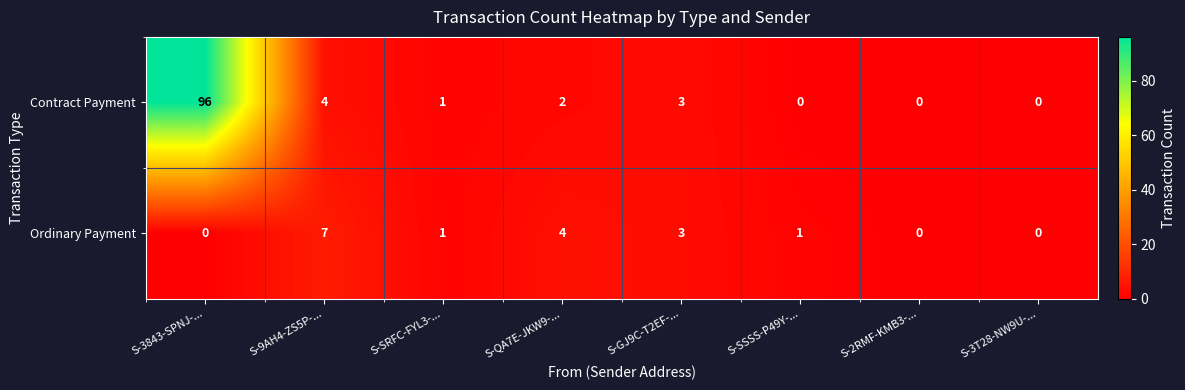

True or false: Contract Payment has a value of 0 at S-3T28-NW9U-....

True